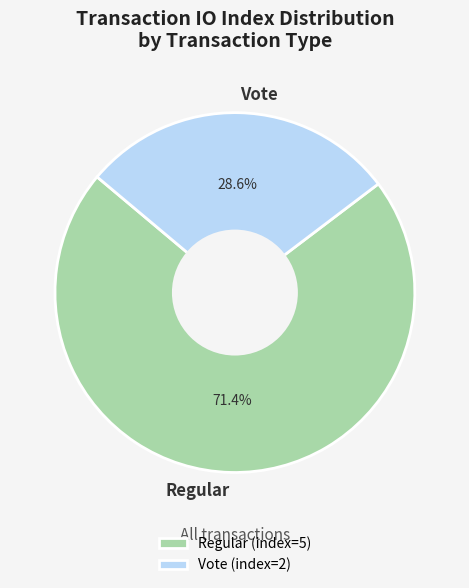

Rank the categories by value from highest to lowest.

Regular, Vote